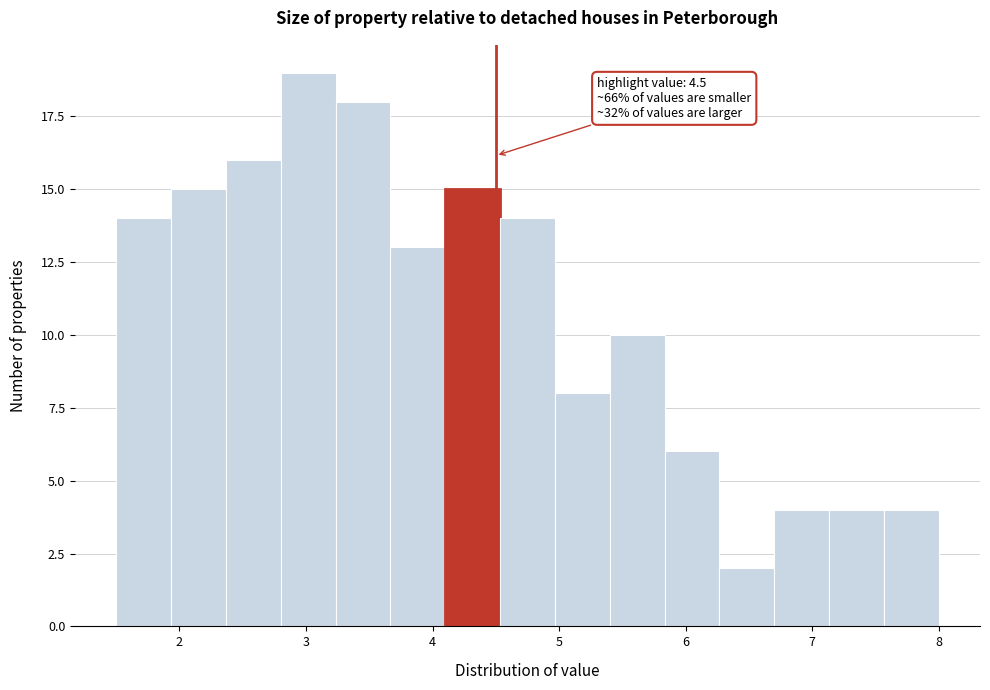

Which range on the x-axis has the tallest bar?

2.8 to 3.2